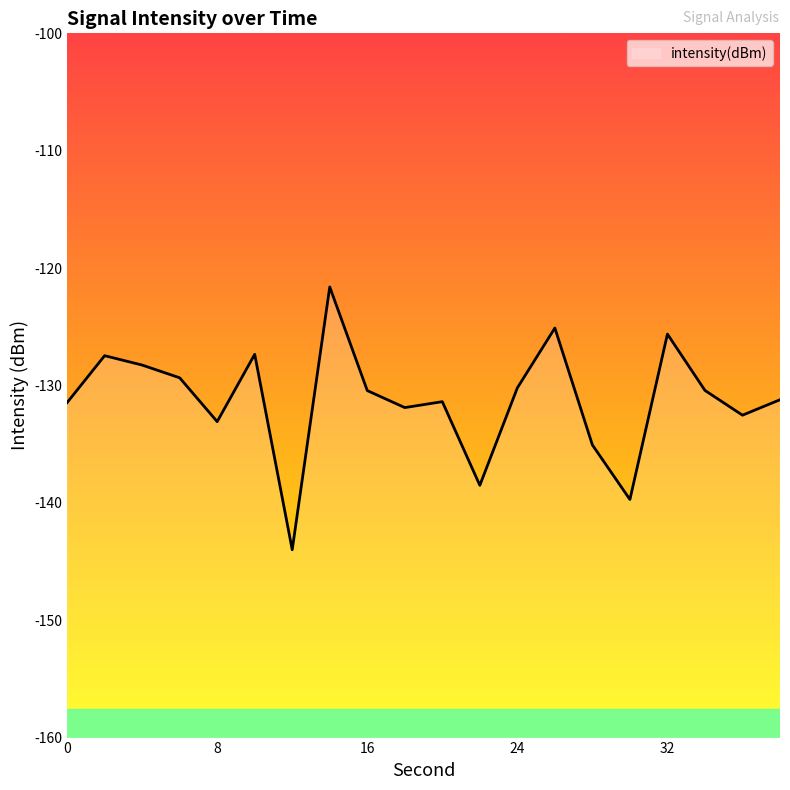

What is the difference between the values at 26 and 24?

5.1